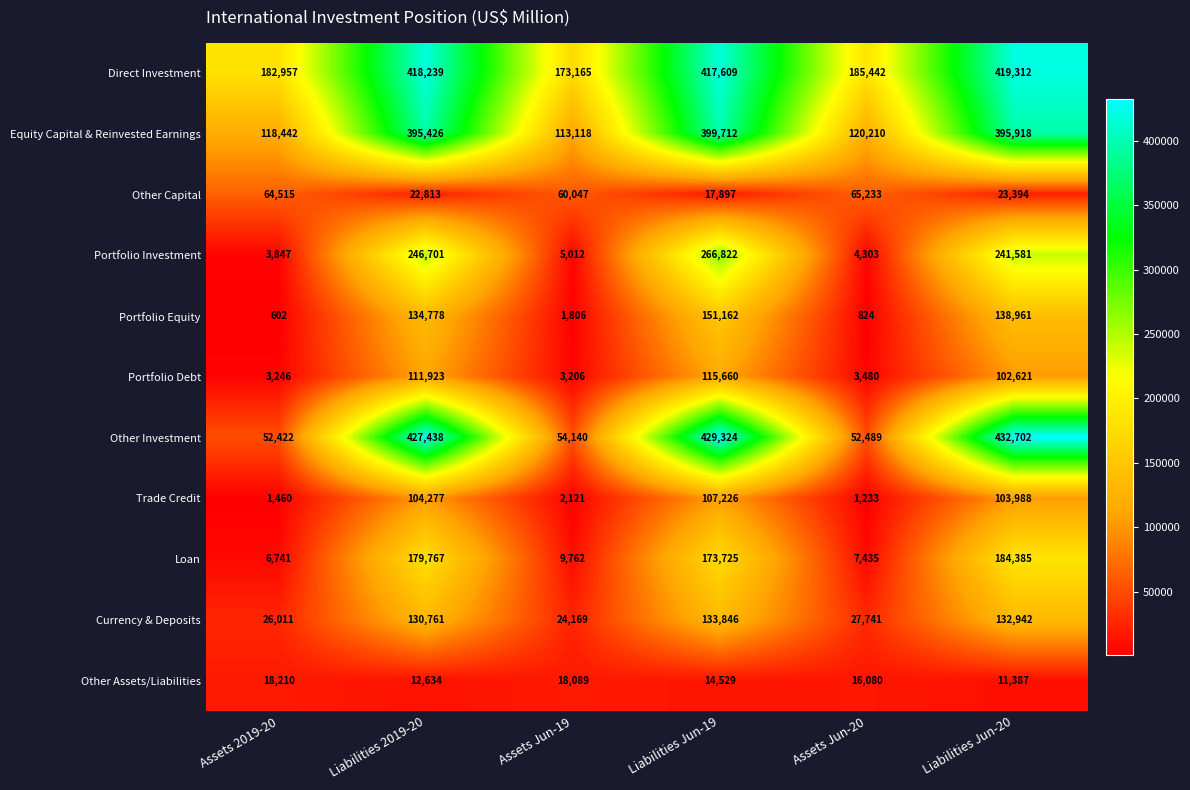

The value of Loan at Liabilities 2019-20 is 179767. True or false?

True